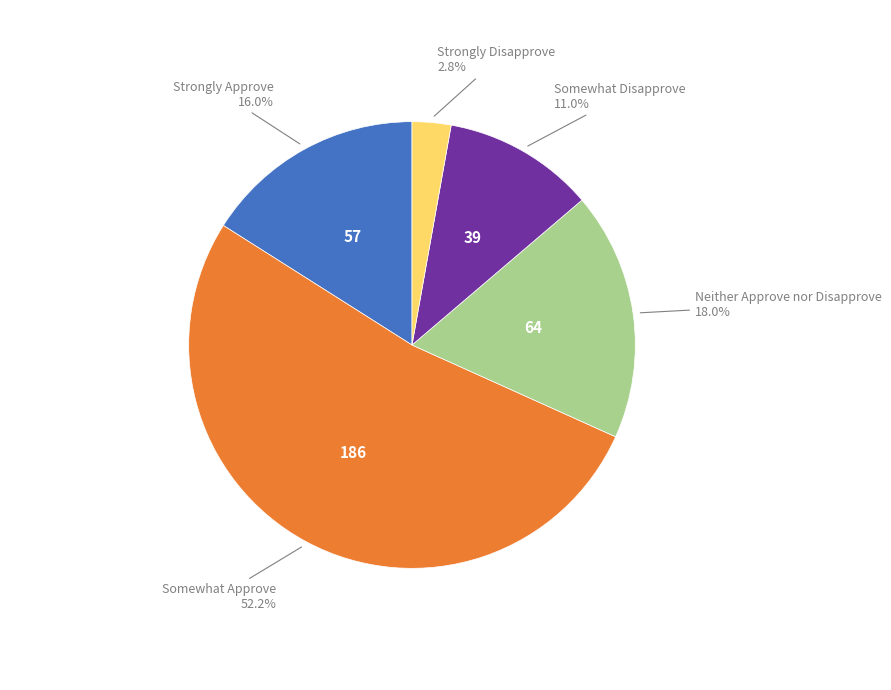

Does any single category account for the majority?

Yes